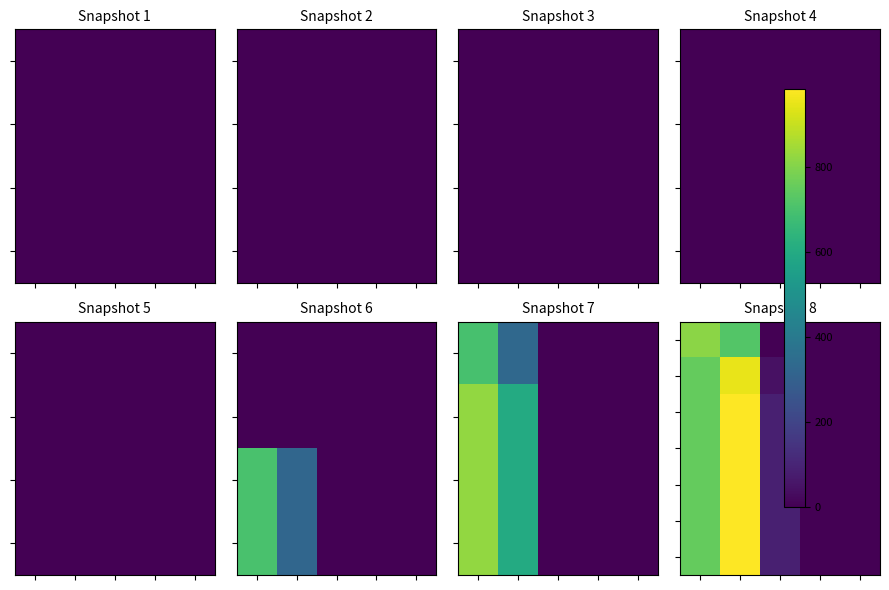

At which category is the sum across all series the highest?

1